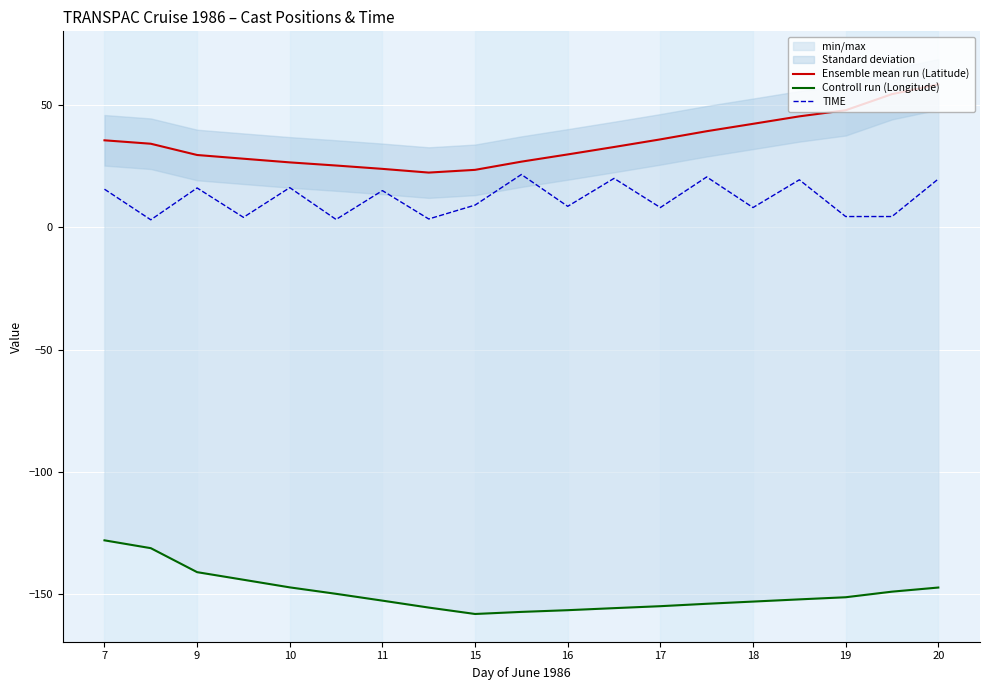

Which series has the largest range (max minus min)?

Ensemble mean run (Latitude)